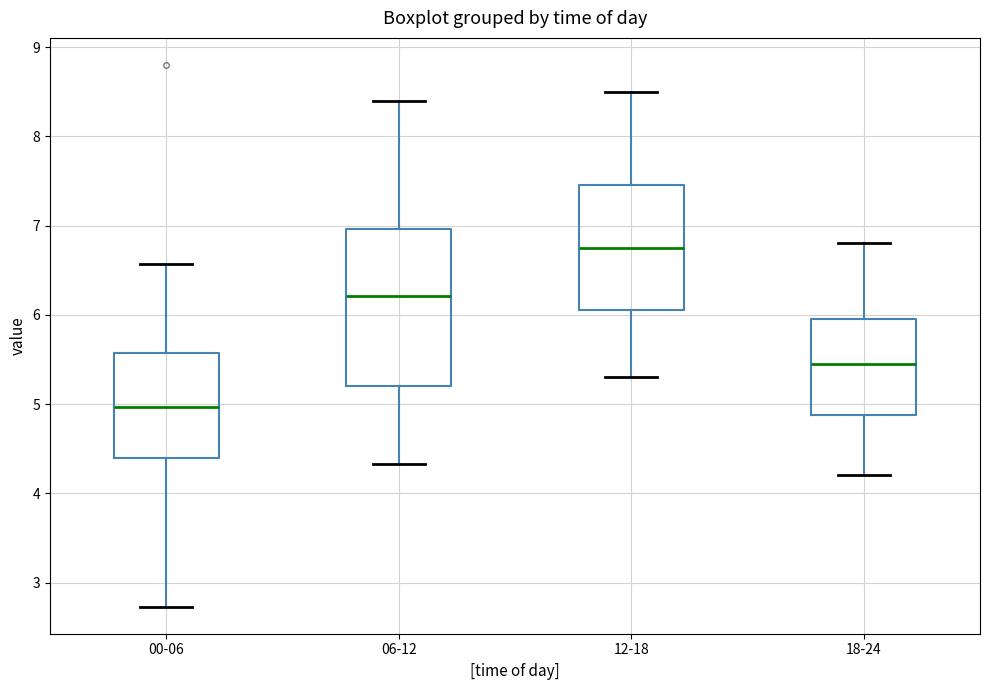

Which box's median line is the highest?

12-18